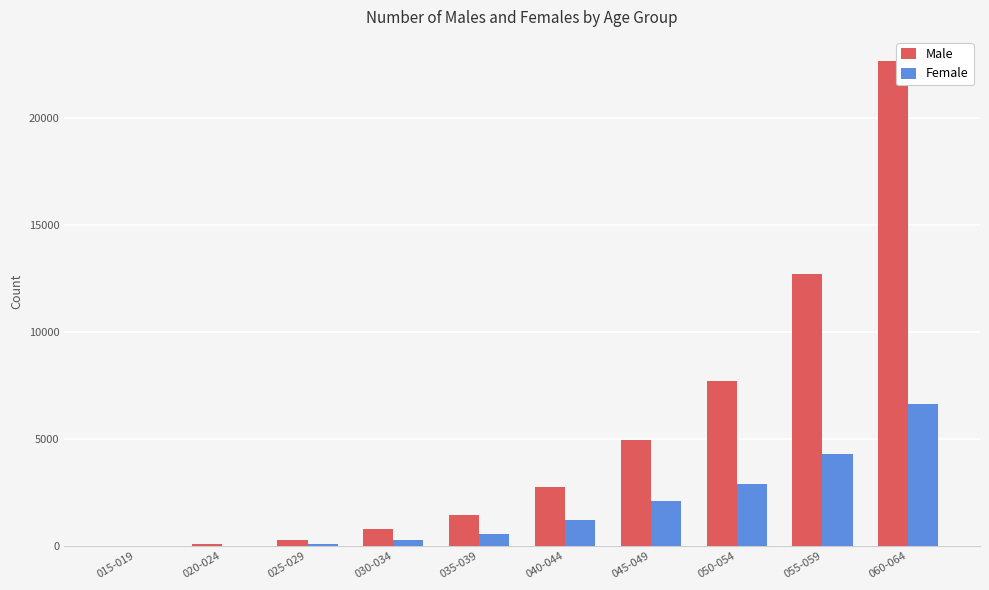

Which series has the largest total across all categories?

Male